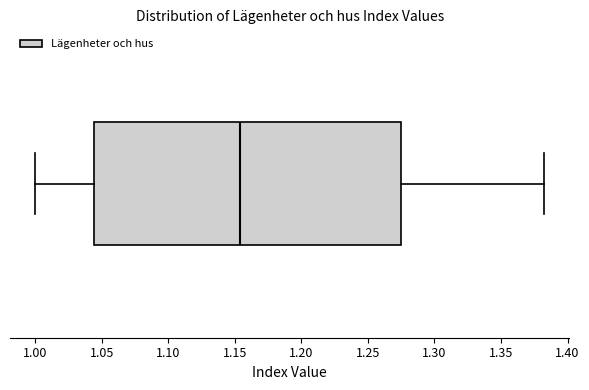

Read this box plot against the x-axis: the position of the median line, the range covered by the box, and the ends of both whiskers. The values are not printed on the chart, so give them approximately, as read against the axis.

median 1.155, box 1.045 to 1.275, whiskers 1.000 to 1.380